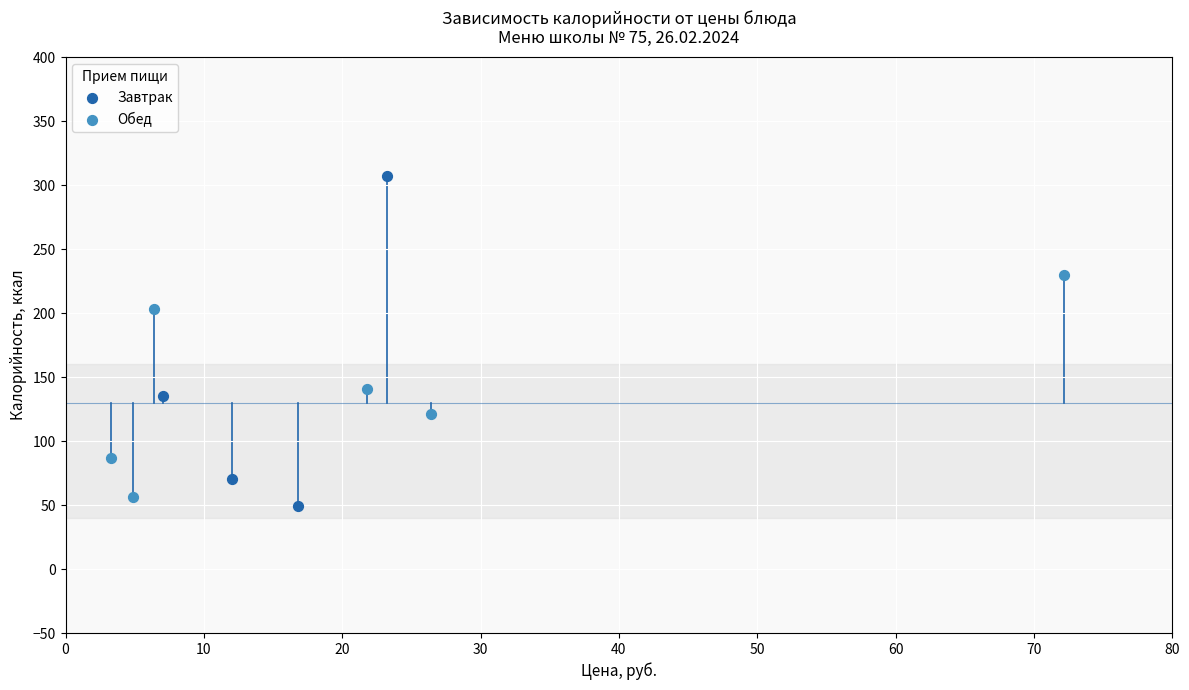

Which series reaches the maximum Y coordinate?

Завтрак